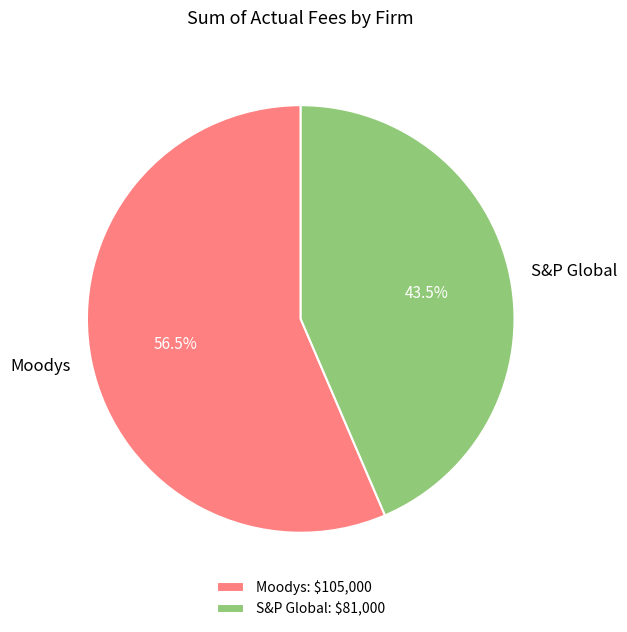

How many segments does this pie chart have?

2